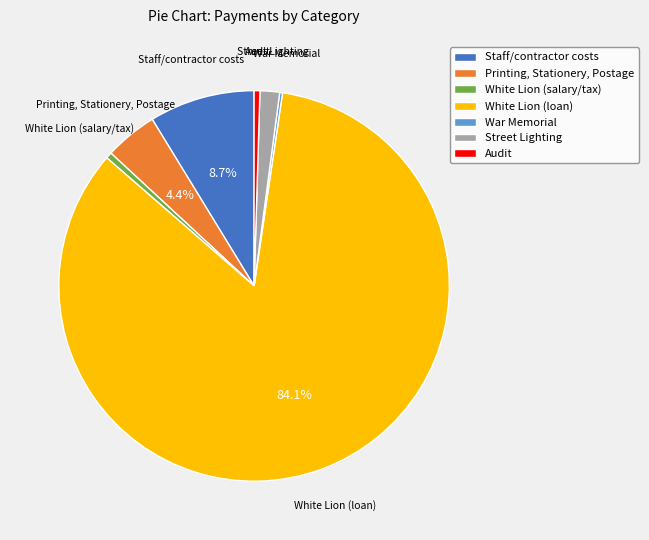

What is the ratio of the value at Staff/contractor costs to the value at White Lion (salary/tax)?

17.1